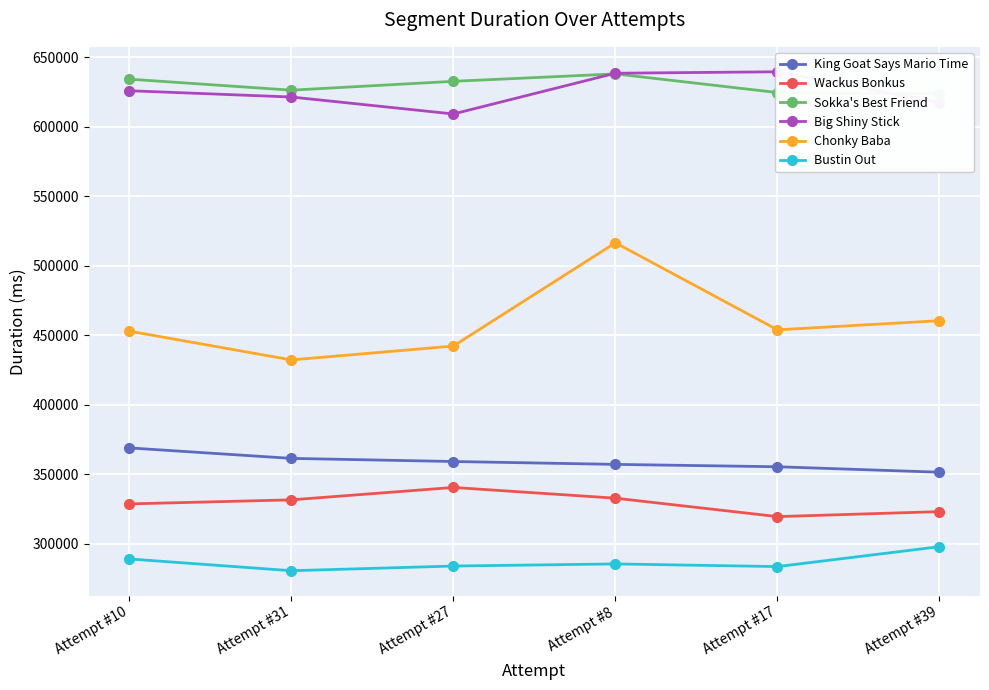

Reading right to left, extract all data points from this chart.

King Goat Says Mario Time: Attempt #39=351555	Attempt #17=355484	Attempt #8=357188	Attempt #27=359261	Attempt #31=361508	Attempt #10=369037
Wackus Bonkus: Attempt #39=323225	Attempt #17=319639	Attempt #8=332888	Attempt #27=340603	Attempt #31=331682	Attempt #10=328775
Sokka's Best Friend: Attempt #39=623675	Attempt #17=624540	Attempt #8=637965	Attempt #27=632633	Attempt #31=626260	Attempt #10=634178
Big Shiny Stick: Attempt #39=617326	Attempt #17=639487	Attempt #8=638445	Attempt #27=609149	Attempt #31=621351	Attempt #10=625860
Chonky Baba: Attempt #39=460513	Attempt #17=453936	Attempt #8=516519	Attempt #27=442285	Attempt #31=432298	Attempt #10=453001
Bustin Out: Attempt #39=298021	Attempt #17=283703	Attempt #8=285618	Attempt #27=284091	Attempt #31=280732	Attempt #10=289189